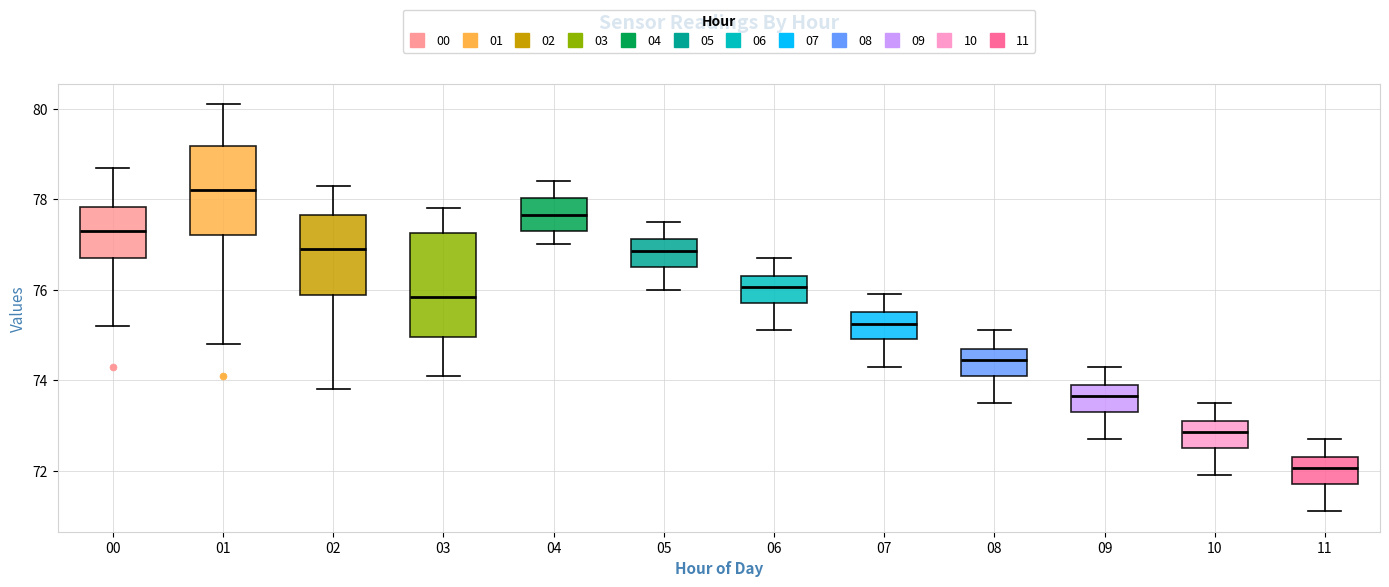

Which box's median line is the lowest?

11